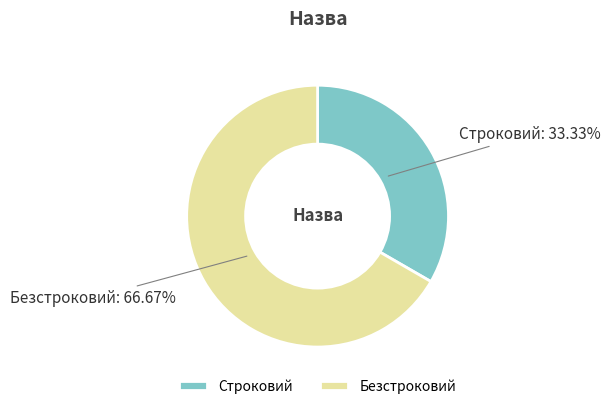

Which has a higher value, Строковий or Безстроковий?

Безстроковий